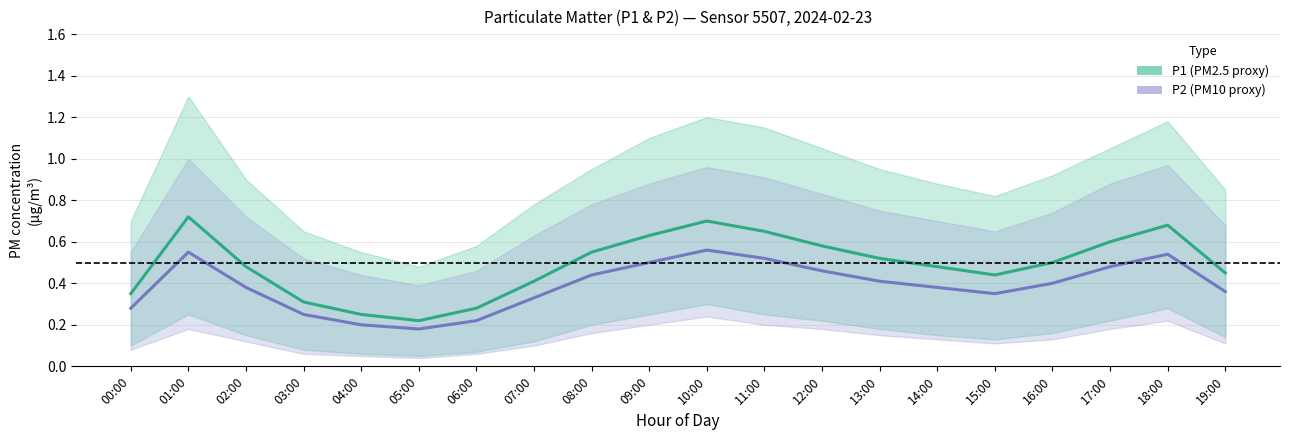

True or false: P1 has more than 2 points higher than both neighbors.

True